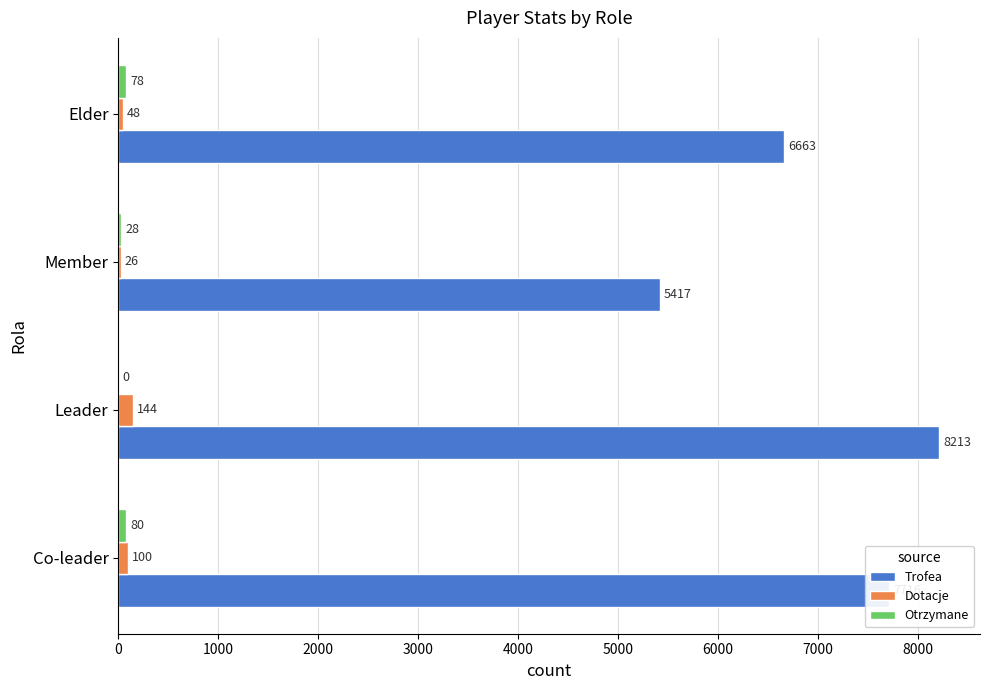

Between Co-leader and Elder, which series saw the biggest shift?

Trofea